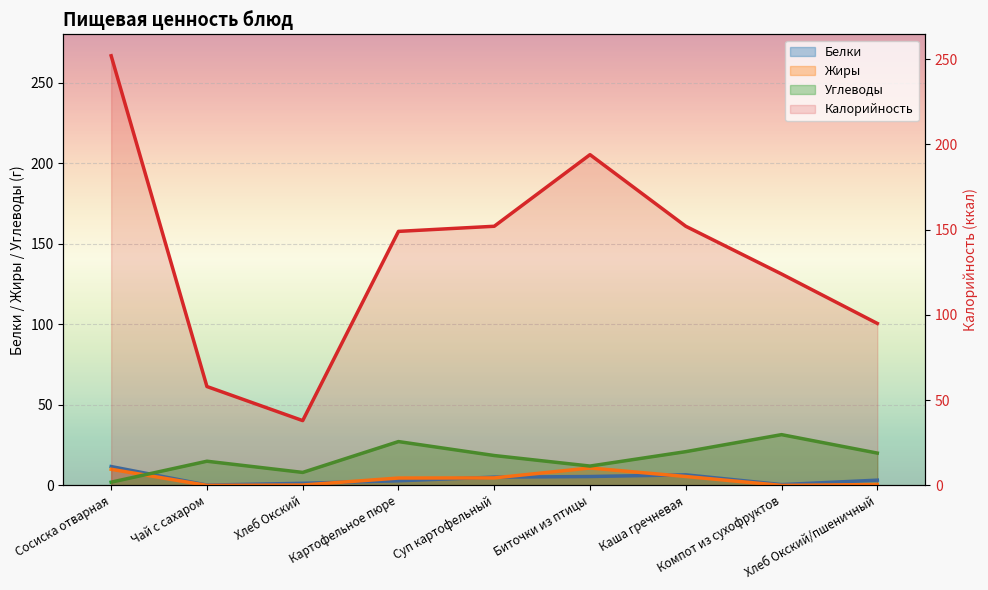

Is the value of Углеводы at Биточки из птицы greater than the value of Калорийность at Компот из сухофруктов?

No